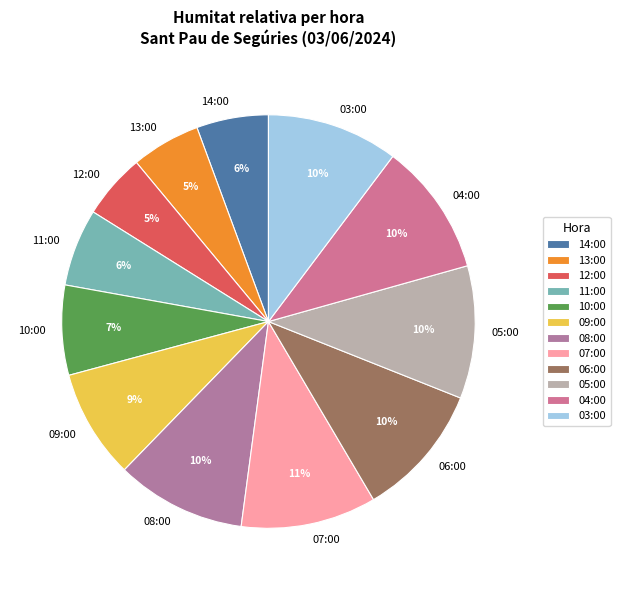

Count the number of slices in the pie.

12